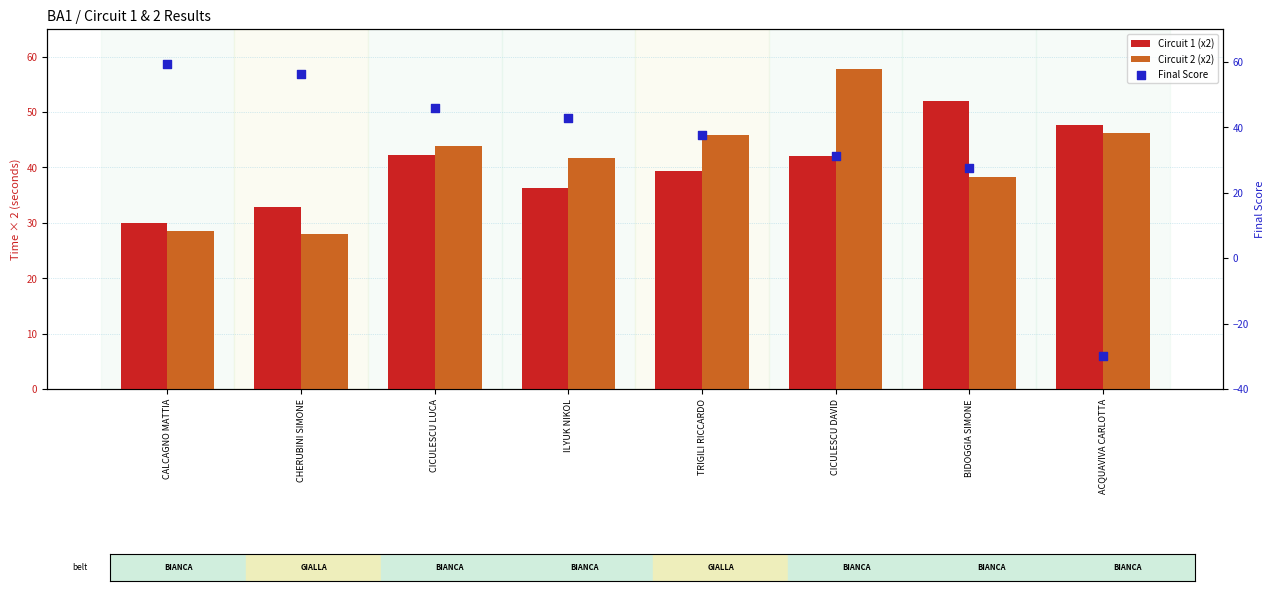

Is the value of Circuit 1 (x2) at CHERUBINI SIMONE greater than the value of Circuit 2 (x2) at BIDOGGIA SIMONE?

No